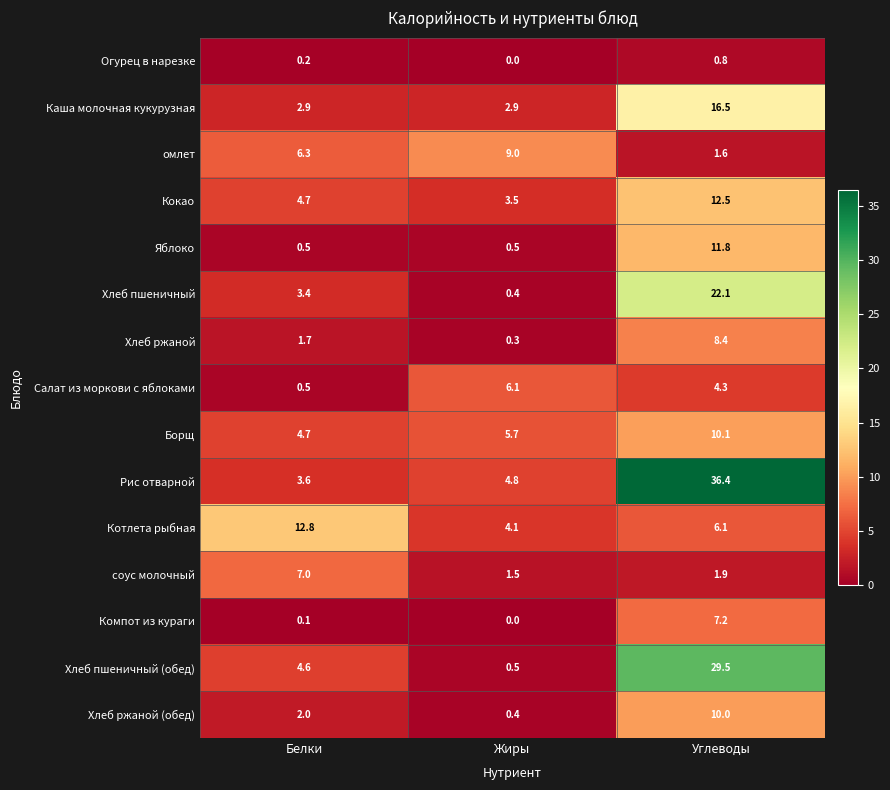

At which label is Хлеб пшеничный (обед) closest to 15?

Белки